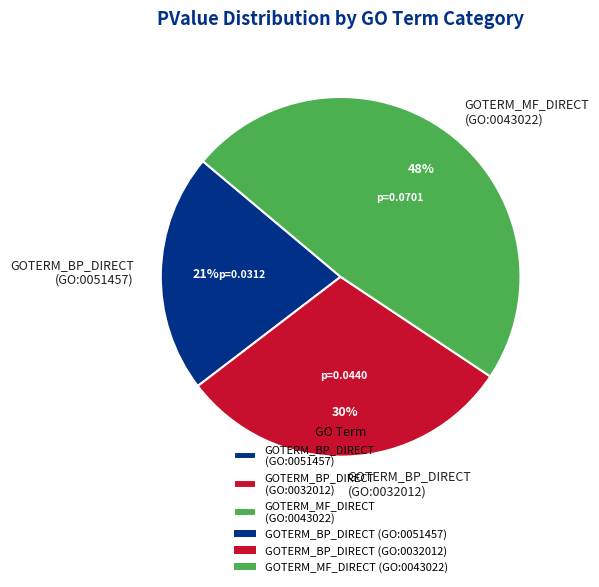

Combined, do GOTERM_BP_DIRECT (GO:0051457) and GOTERM_MF_DIRECT (GO:0043022) account for over 50%?

Yes